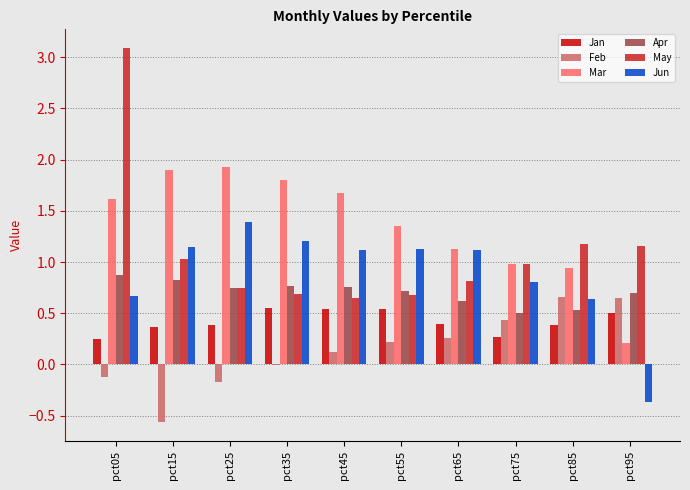

What is the maximum value shown in the chart?

3.1